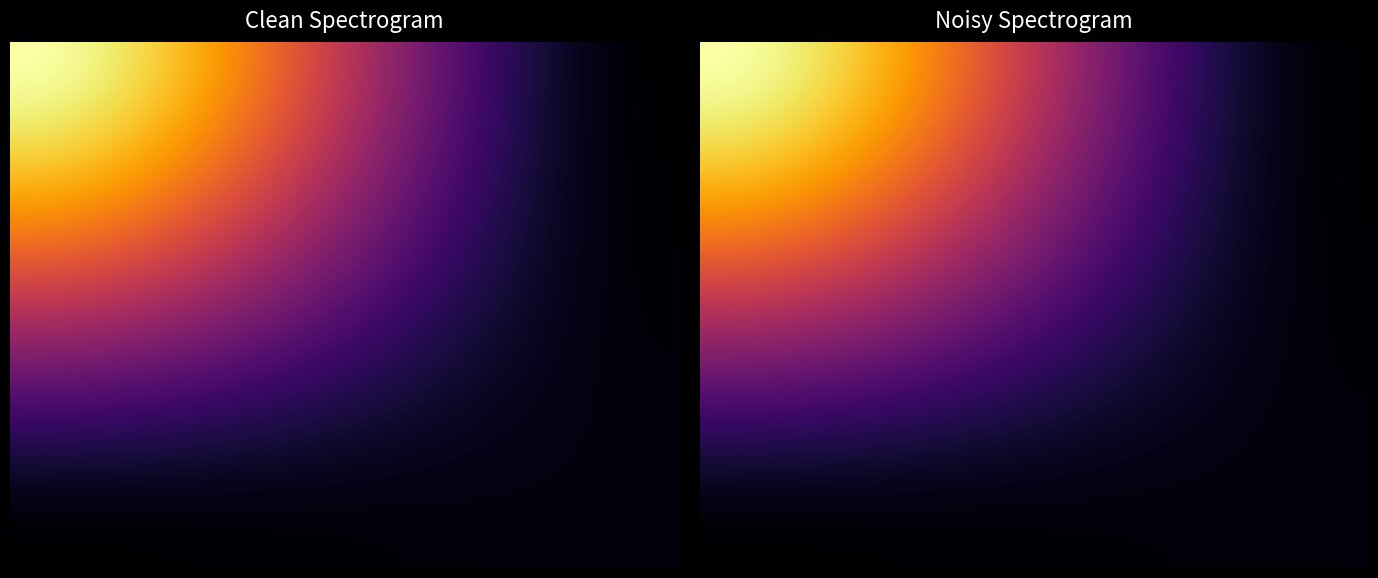

At how many categories does at least one series exceed 483?

12